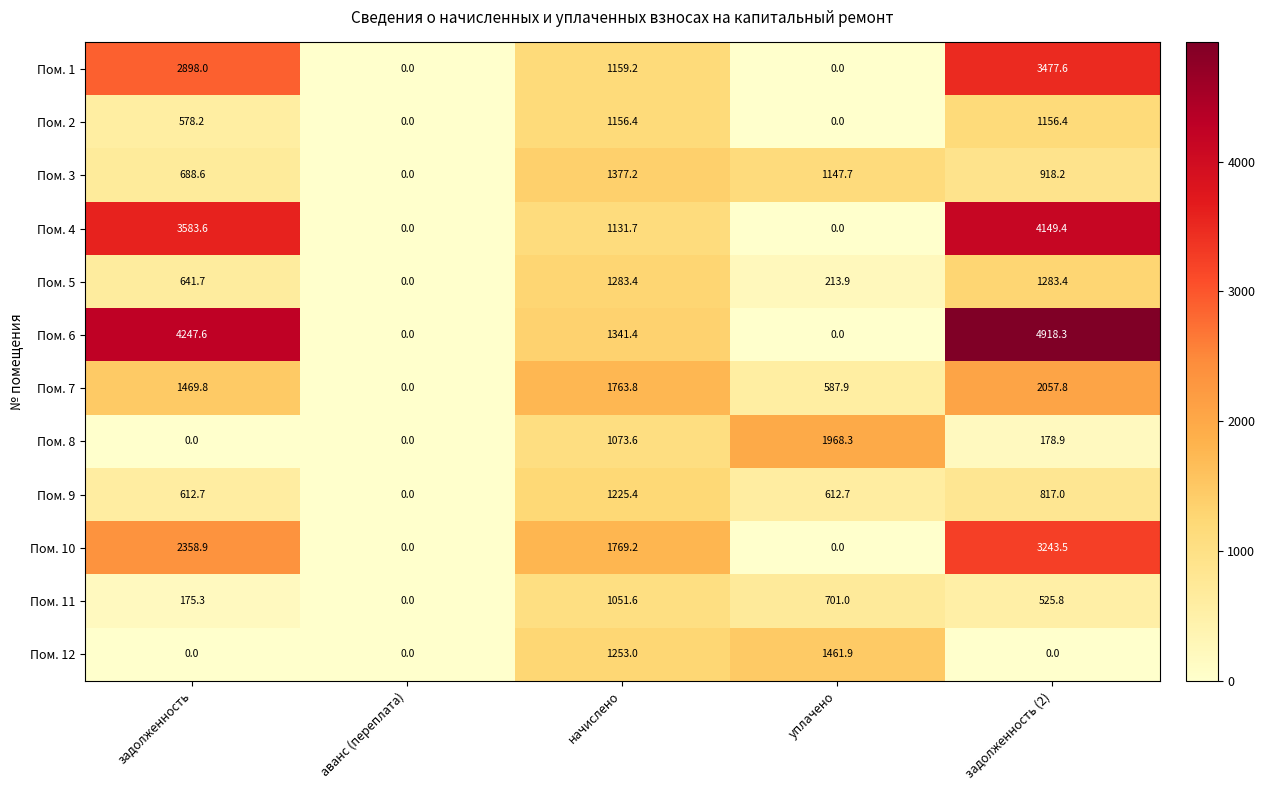

Which series has the largest range (max minus min)?

Пом. 6